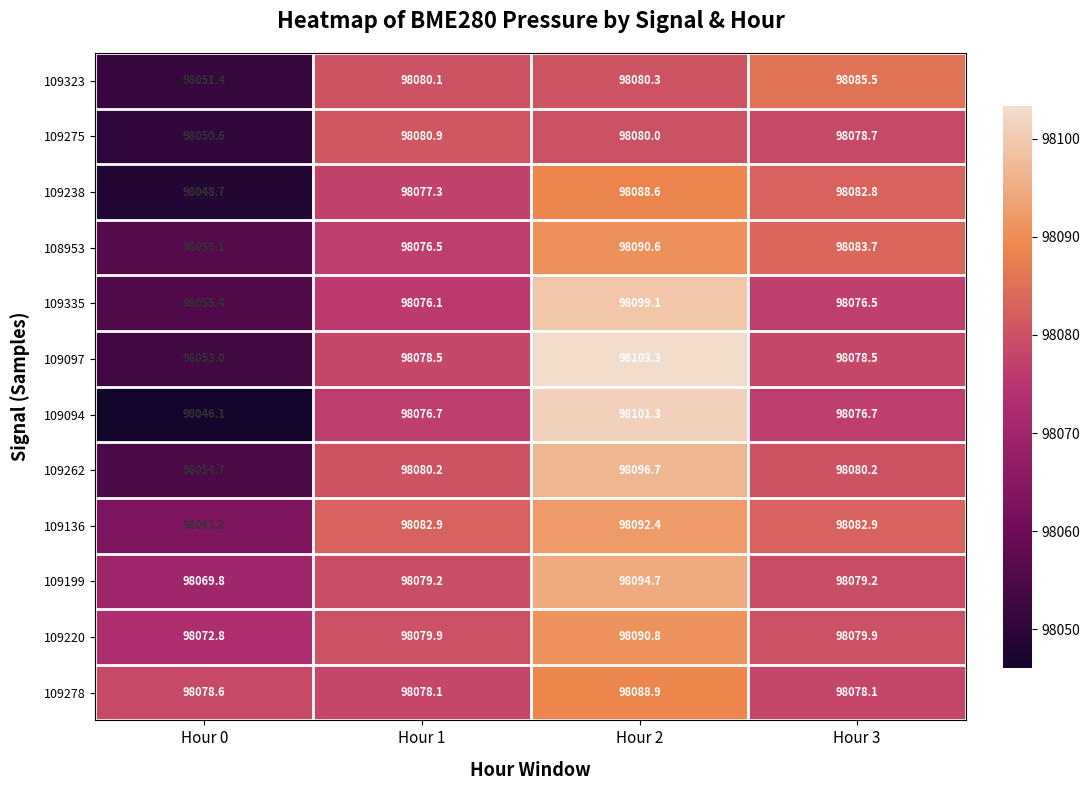

What is the difference between the 108953 values at Hour 1 and Hour 2?

14.1